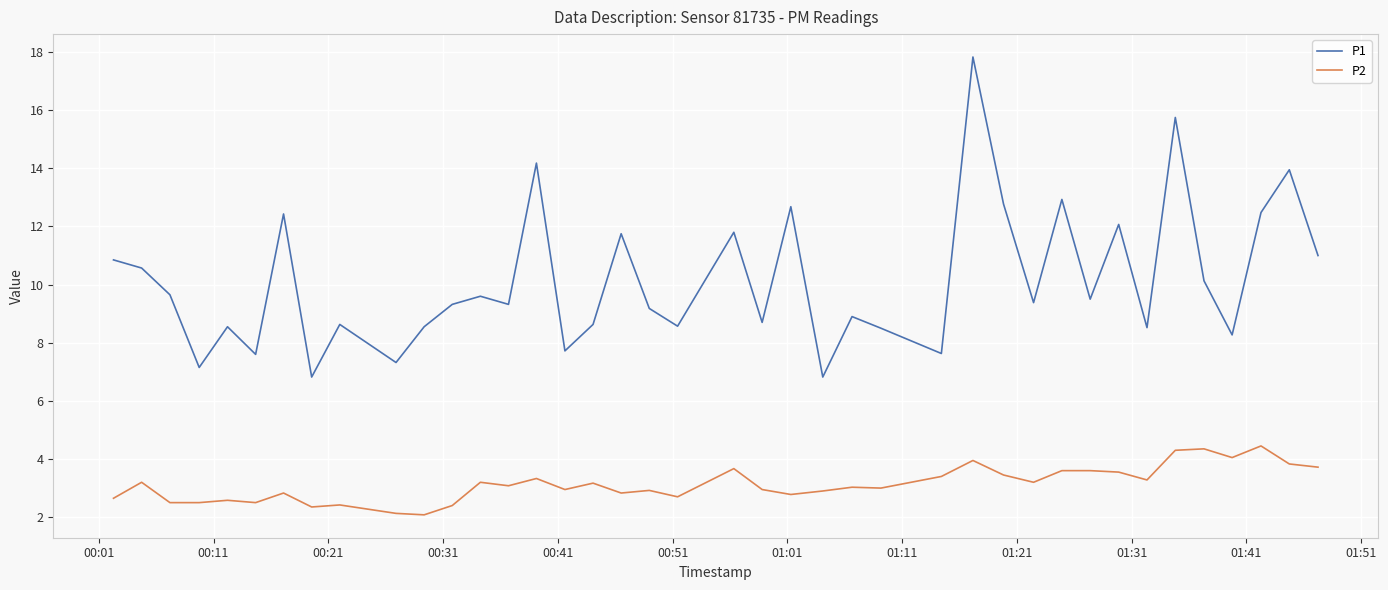

How many series are shown in this chart?

2